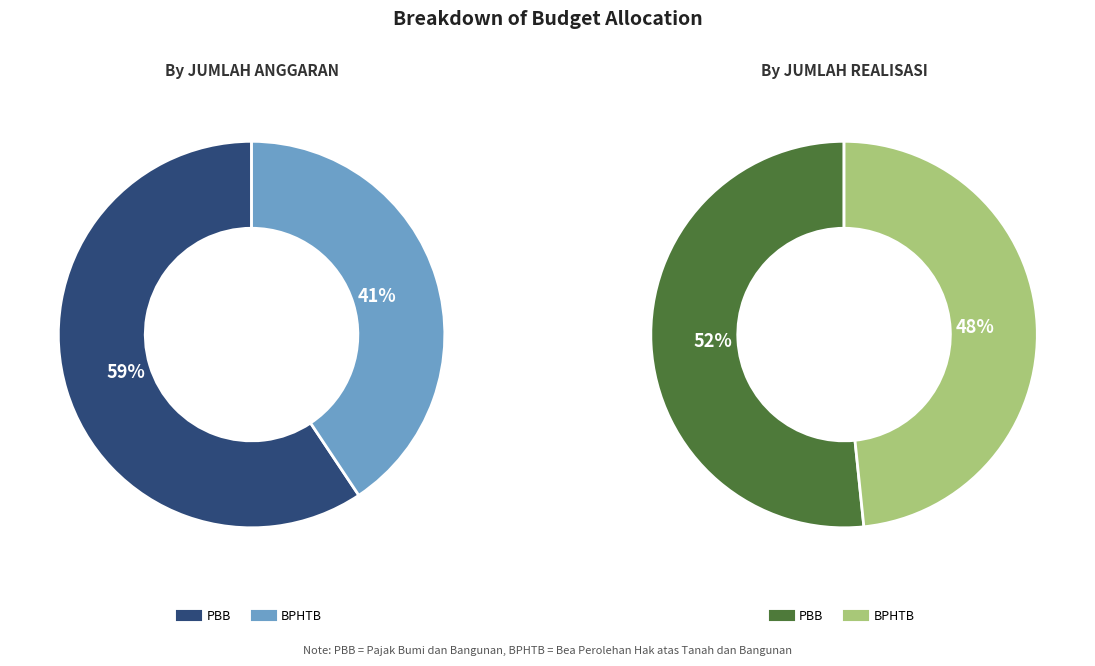

What is the total percentage of PBB and BPHTB?

100.0%